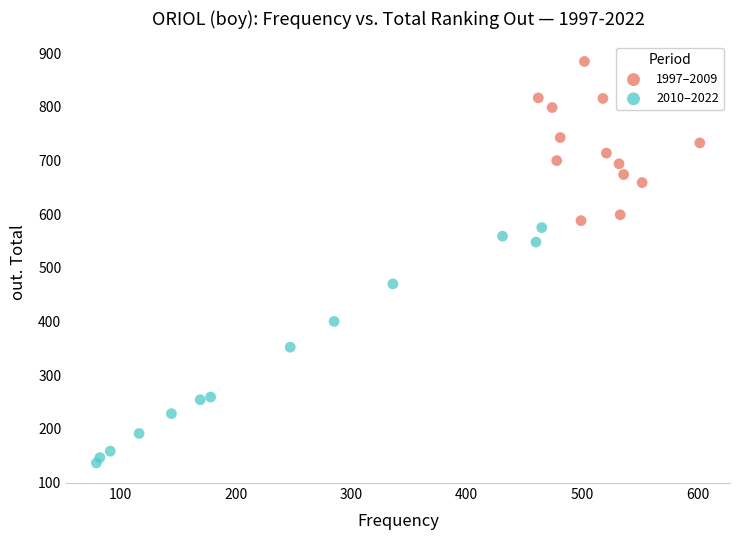

Which series contains the highest Y value?

1997–2009